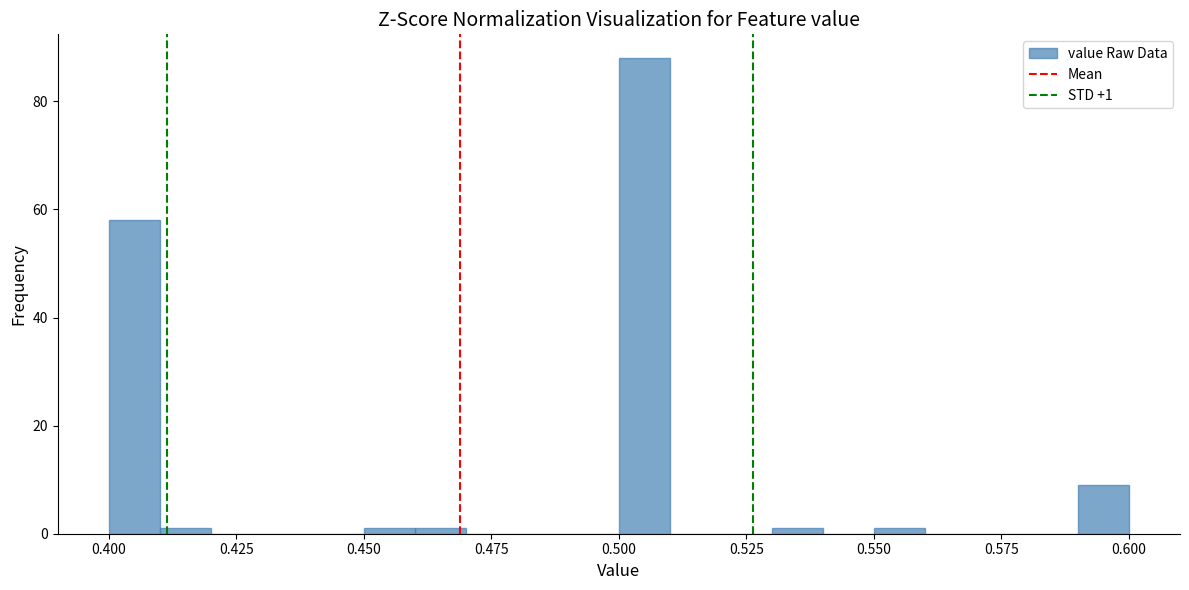

Read against the x-axis, roughly where is the centre of the tallest bar?

0.505